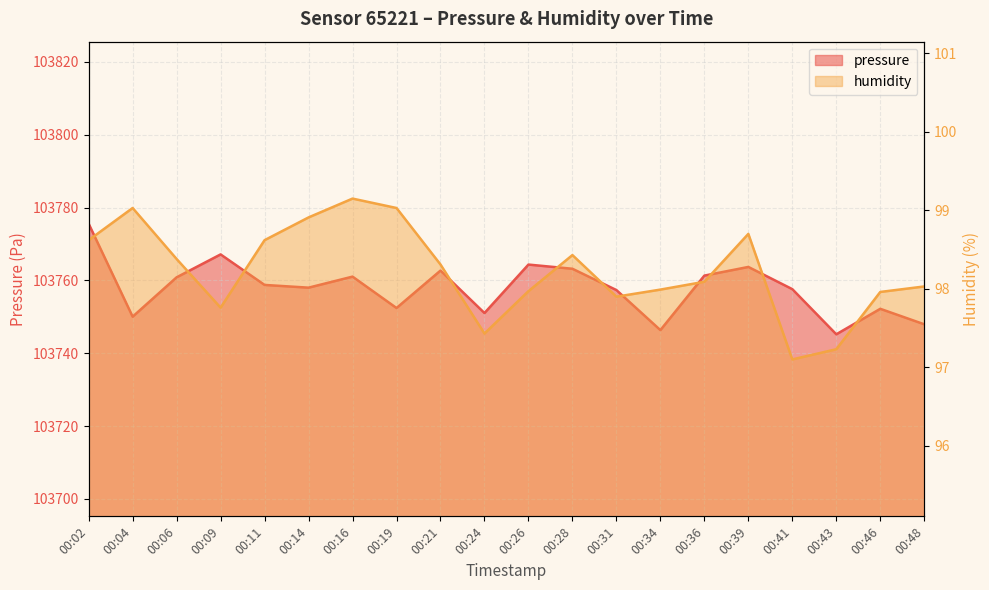

At which label does pressure first exceed 103758?

00:02